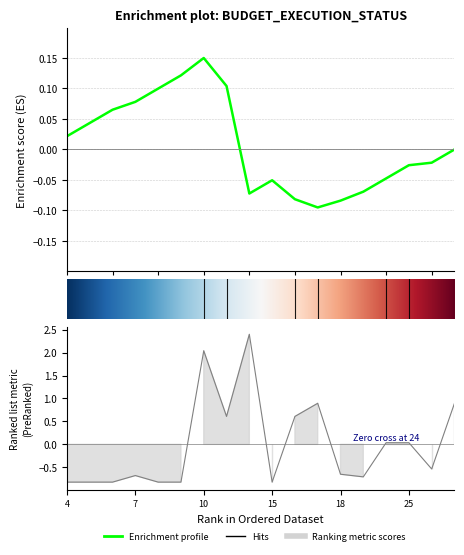

Where is the first local maximum?

7